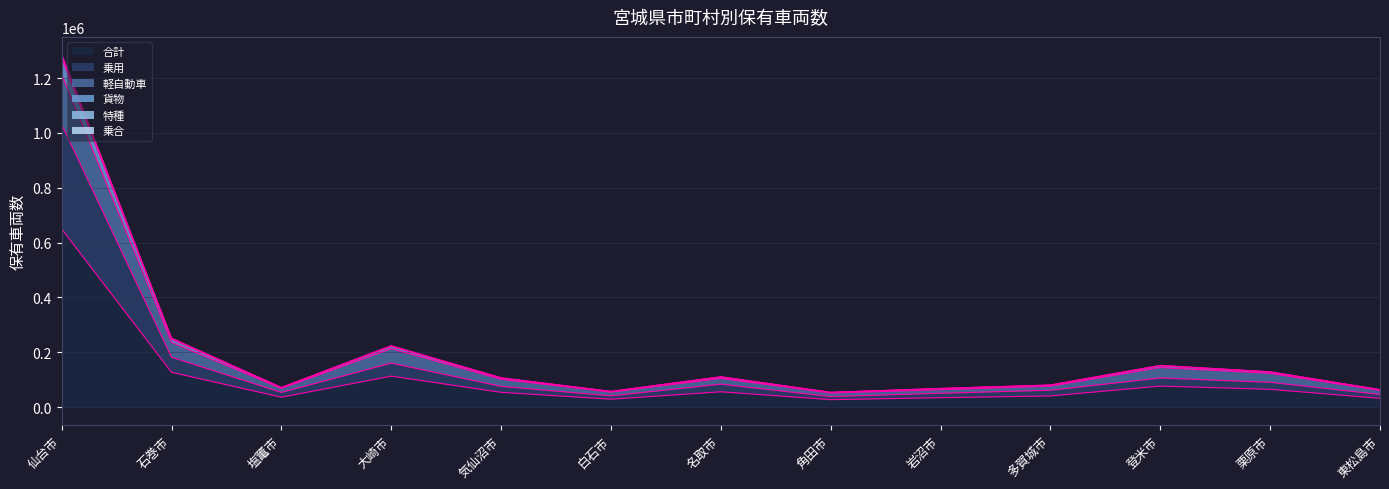

What is the maximum value for 合計?

649693